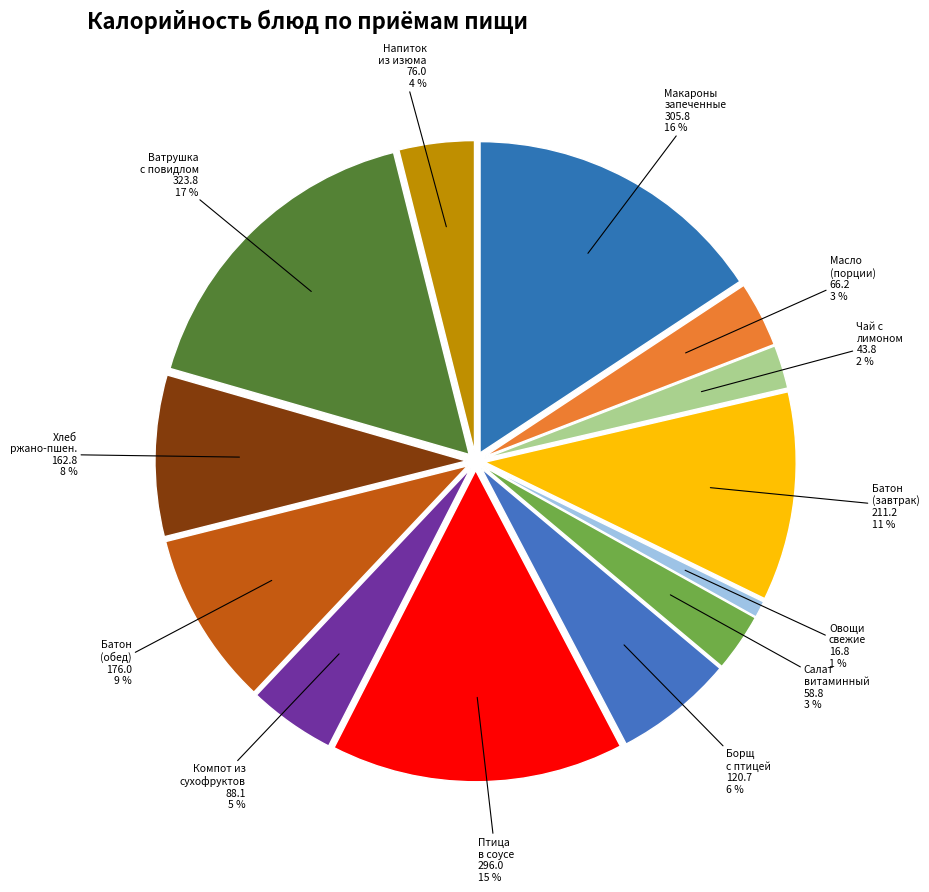

What percentage is the Чай с лимоном slice, to the nearest percent?

2%